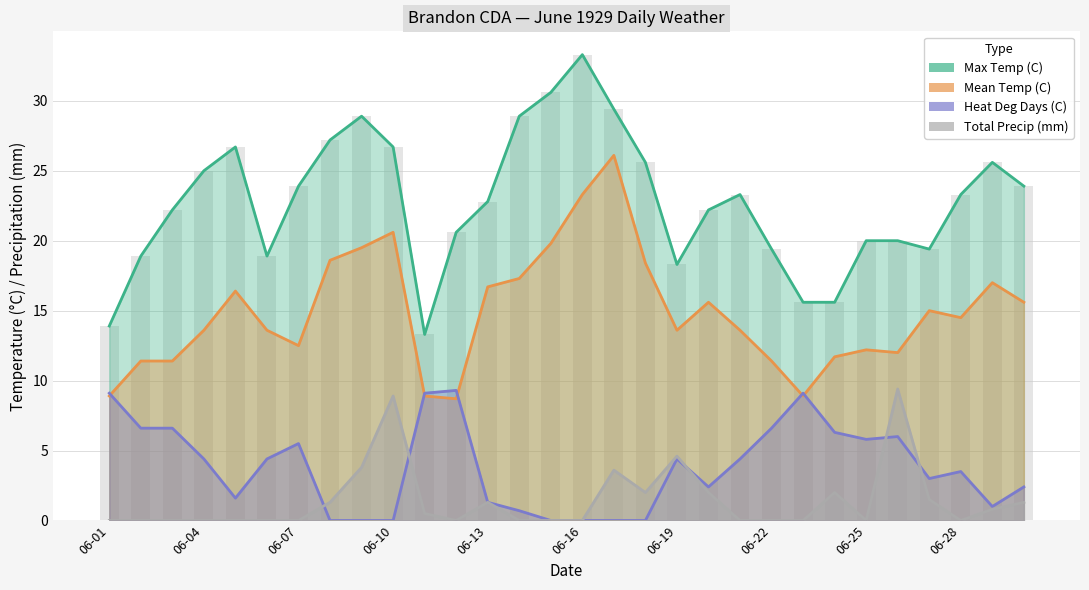

What is the average value of the Heat Deg Days (C) series?

3.8